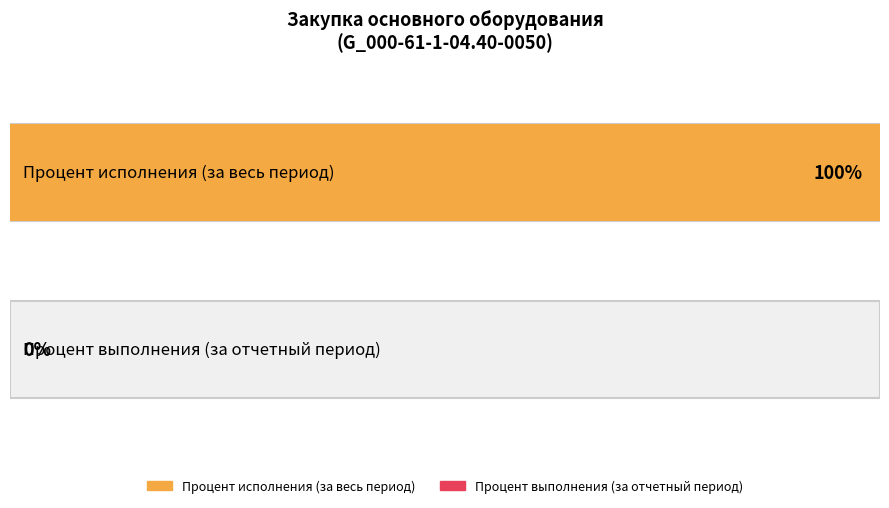

At which label is Процент исполнения (за весь период) closest to 50?

Закупка основного оборудования